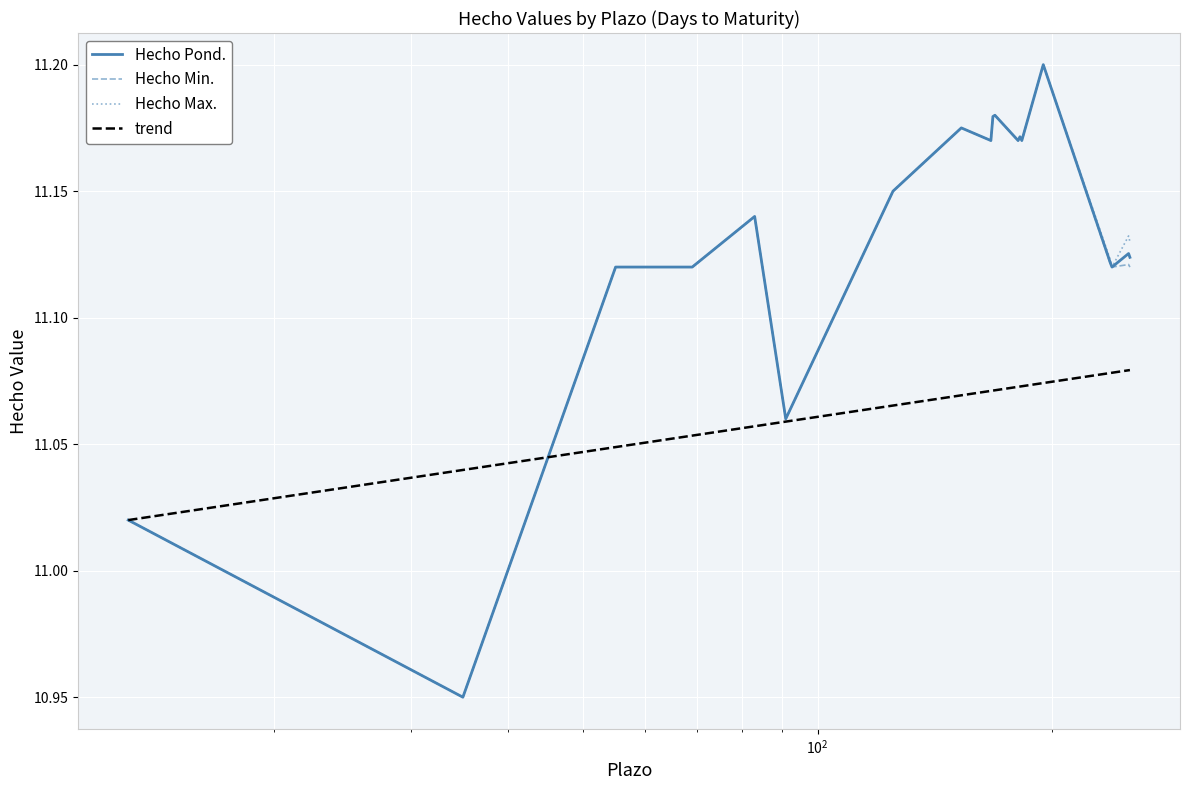

Which category has the highest value across all series?

195